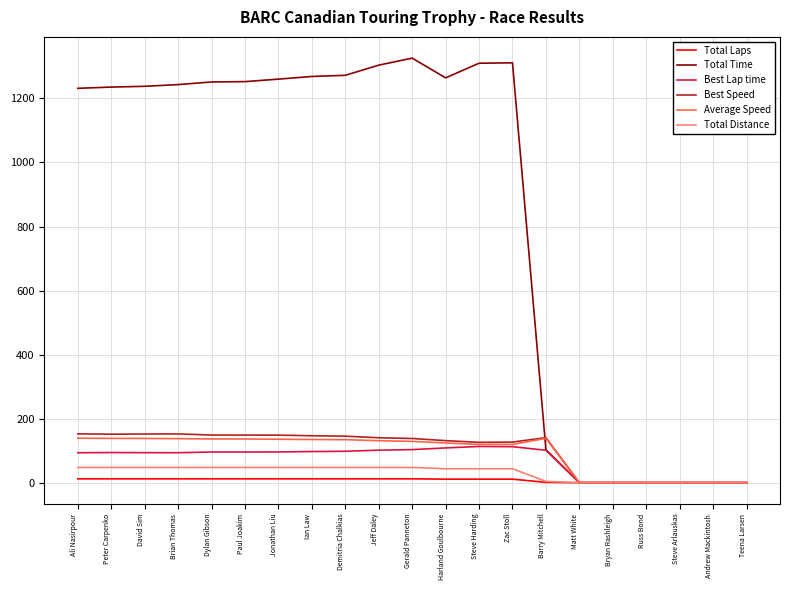

What is the maximum value shown in the chart?

1325.9